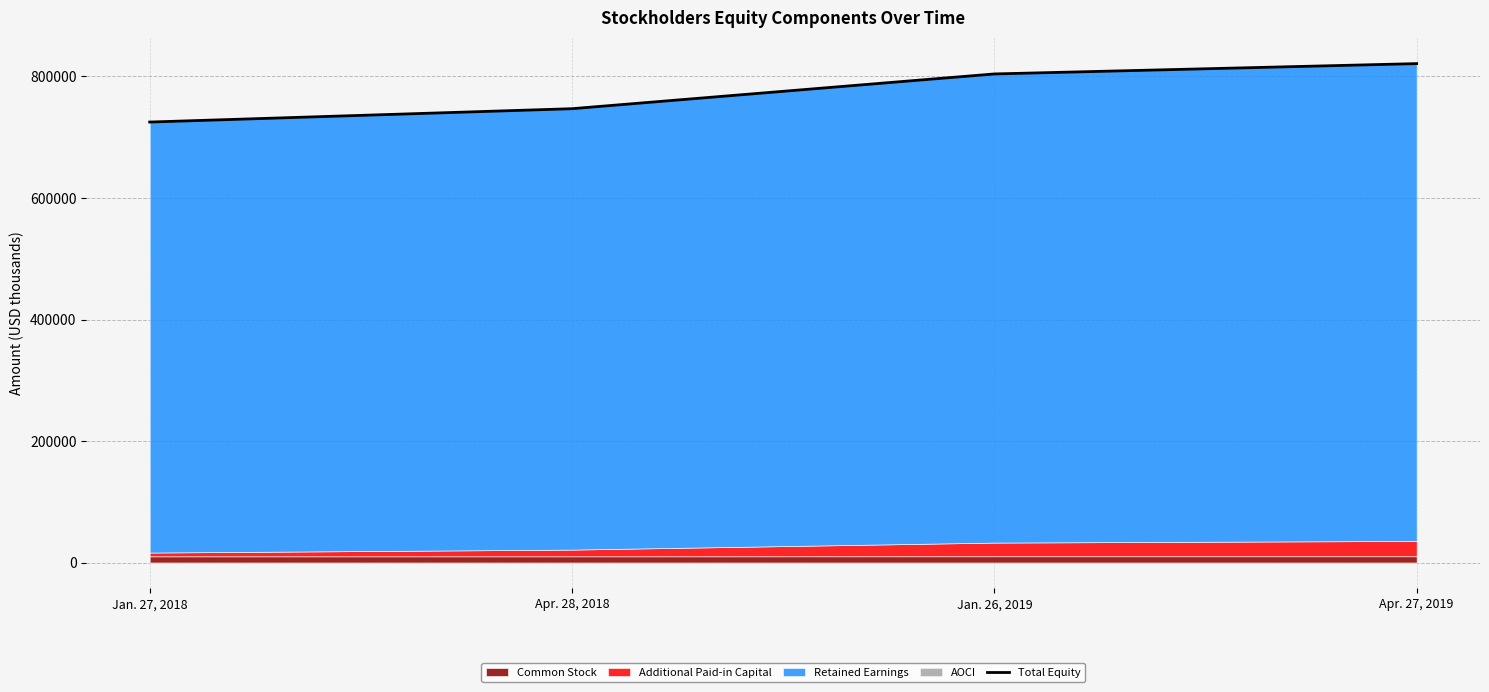

Read the value at Apr. 28, 2018, to the nearest 50.

747000